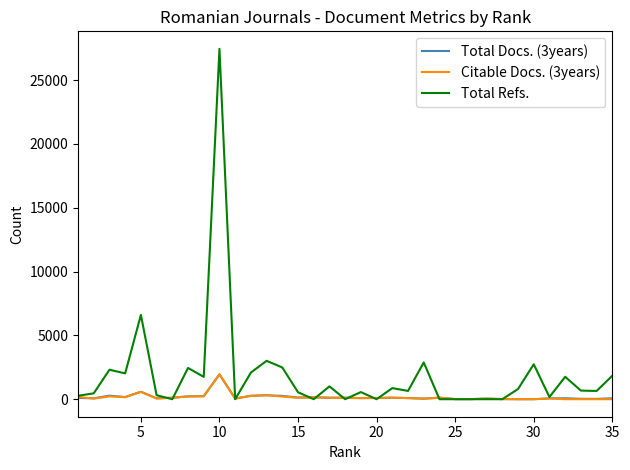

What is the maximum value for Citable Docs. (3years)?

1949